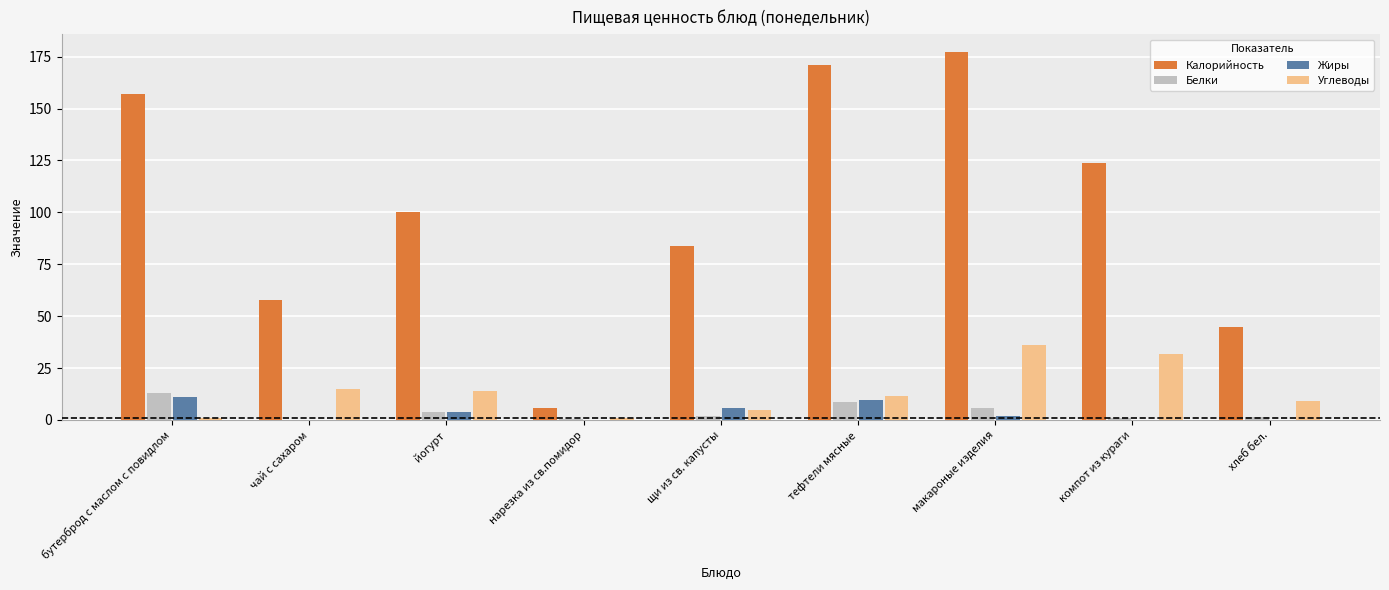

What are all the series names shown in the legend?

Калорийность, Белки, Жиры, Углеводы